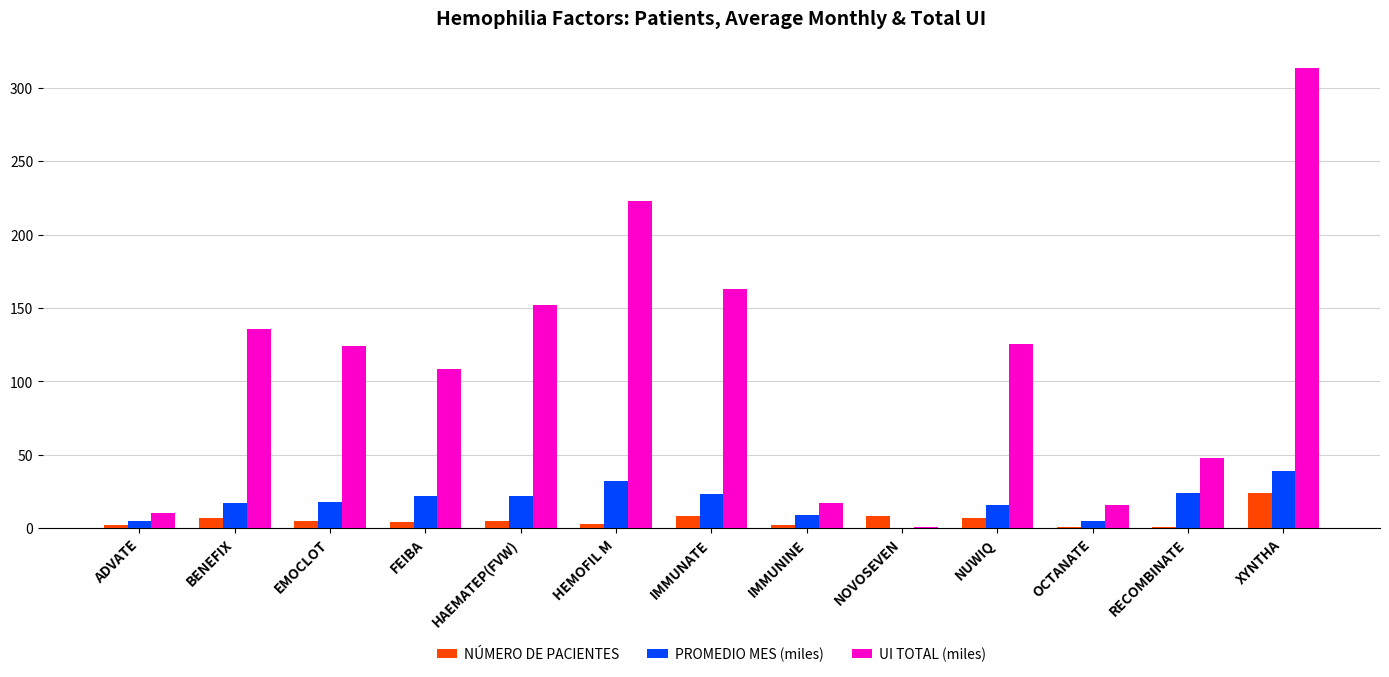

How many data points does each series have?

13